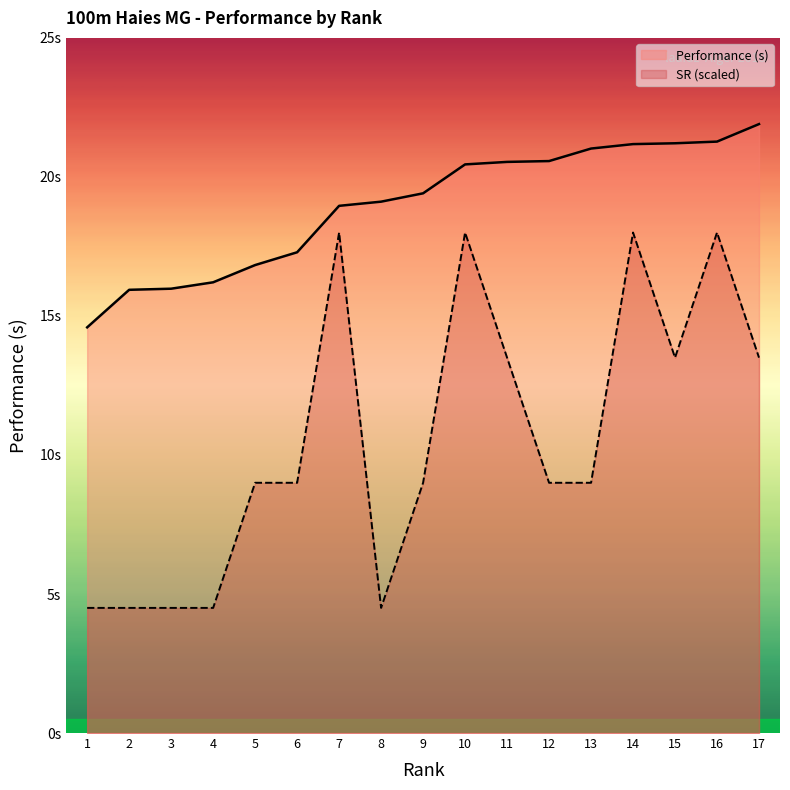

True or false: Performance has more than 2 interior local peaks.

False